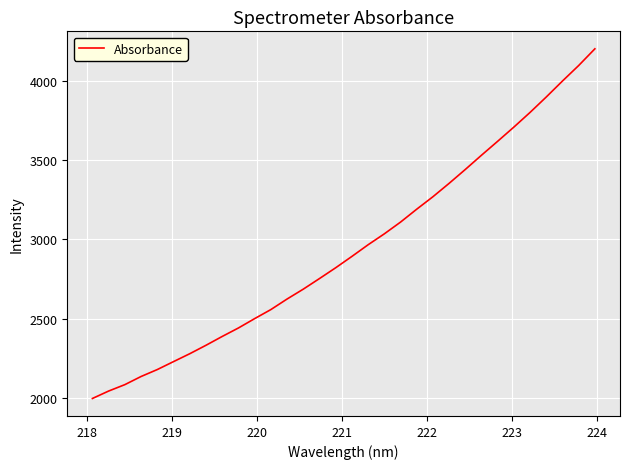

What is the difference between the maximum and minimum values?

2207.6